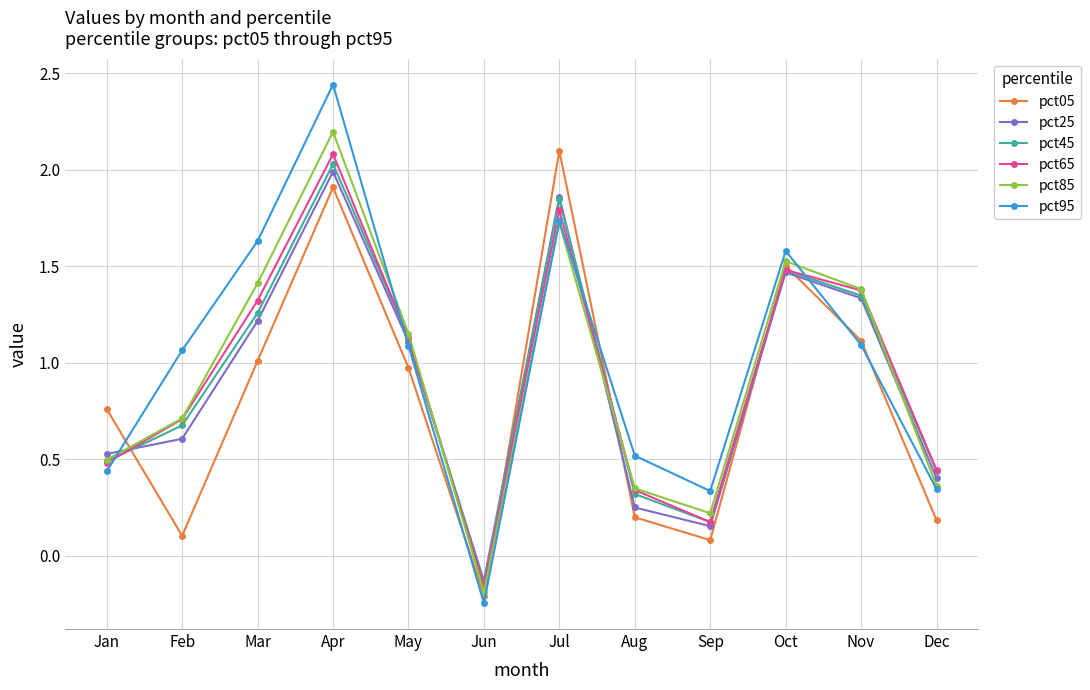

Rank the categories by pct25 value from highest to lowest.

Apr, Jul, Oct, Nov, Mar, May, Feb, Jan, Dec, Aug, Sep, Jun